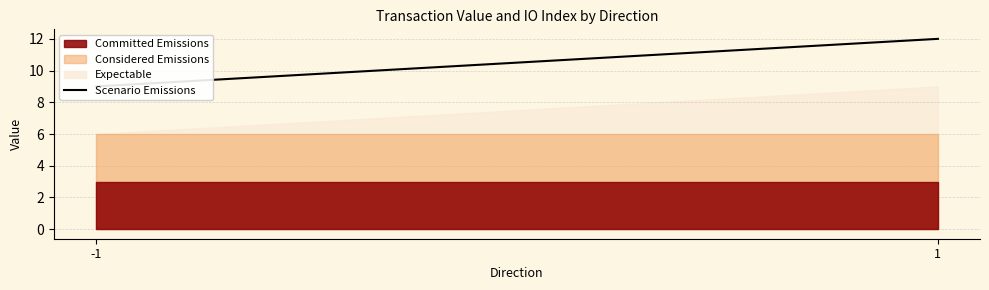

What is the spread (max minus min) of values at 1?

6.0